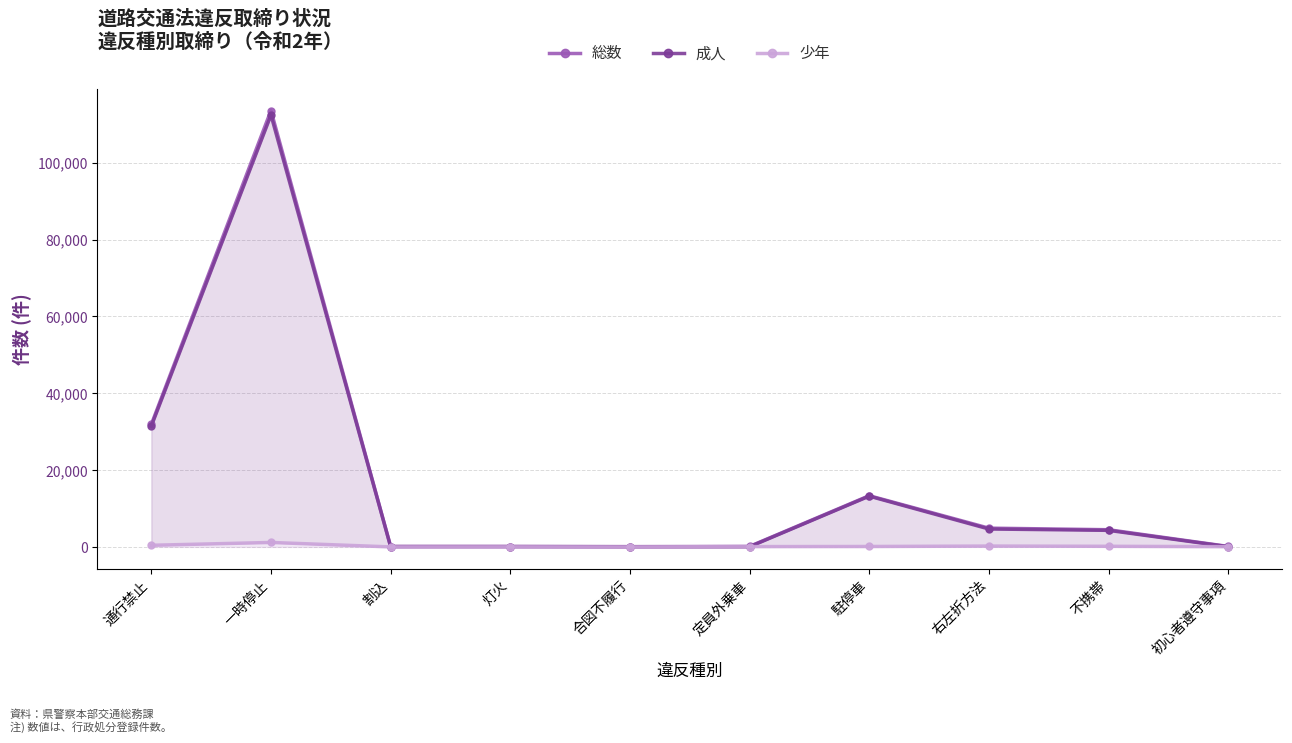

What is the total value across all series at 右左折方法?

9778